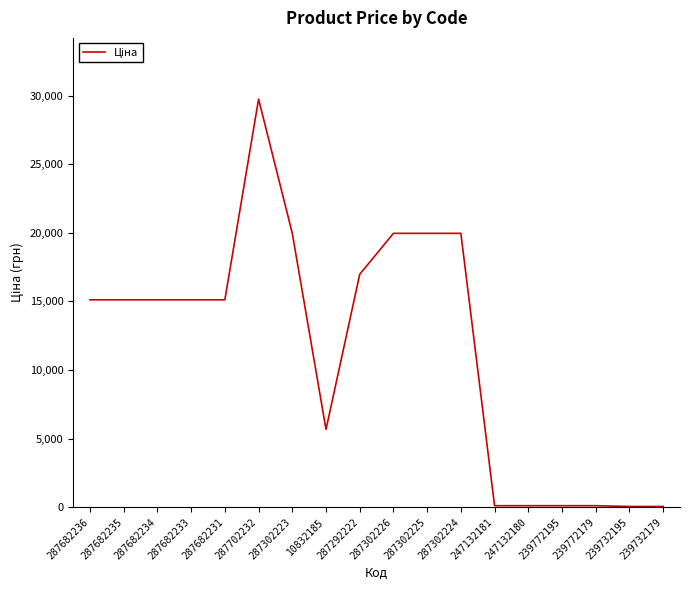

What is the change in value from 287682236 to 287302225?

+4844.2